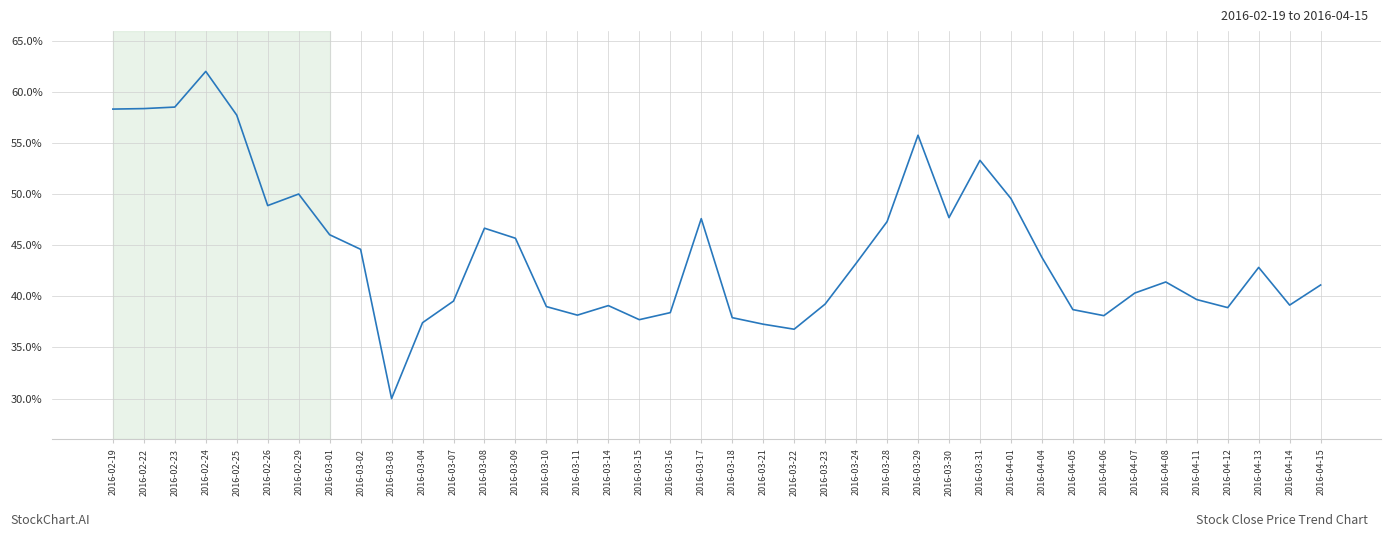

Which category has the lowest value across all series?

2016-03-03